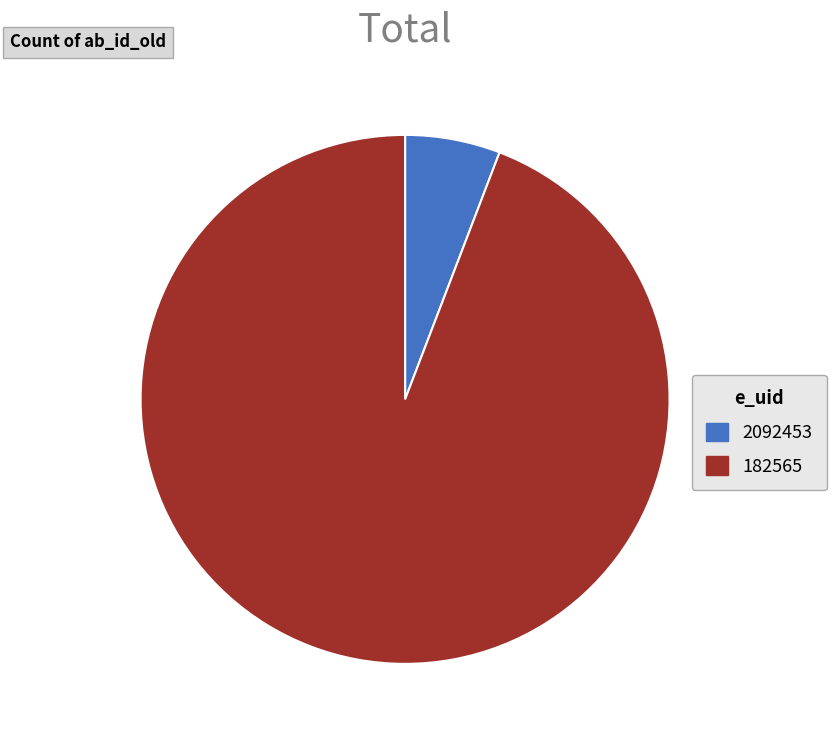

How many slices are in this pie chart?

2